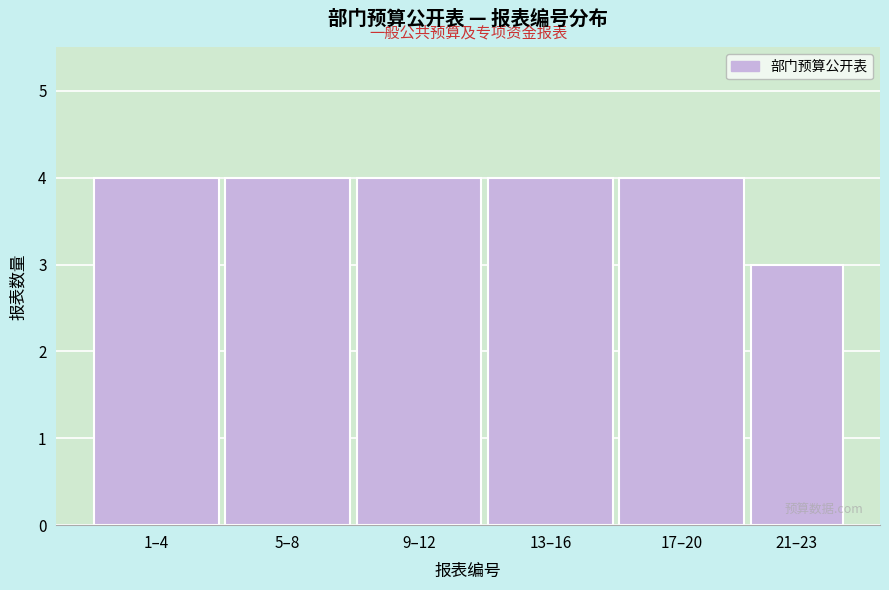

Reading left to right, what are all the values shown in this chart?

4	4	4	4	4	3